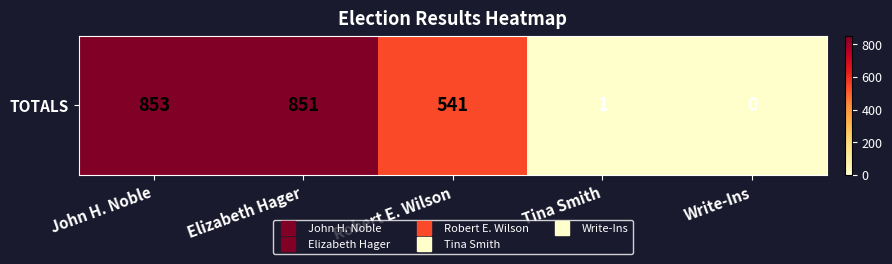

How many positive values are there?

4